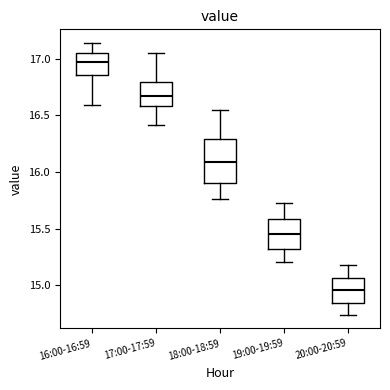

Which box is the tallest, from its lower edge to its upper edge?

18:00-18:59